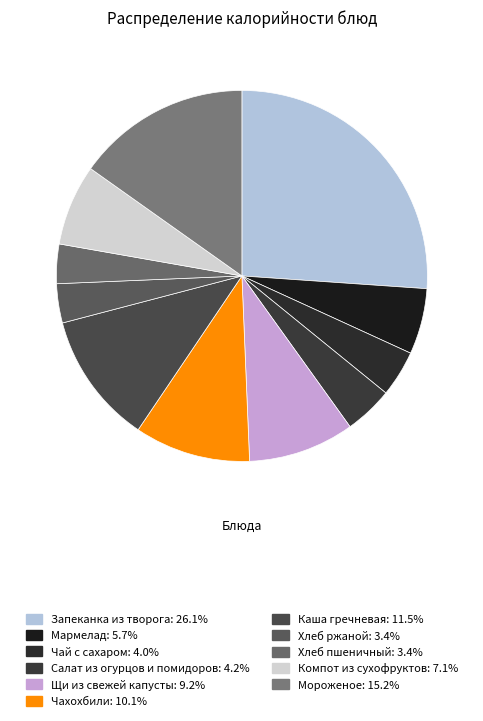

Is it true that Каша гречневая is 11% of the pie?

True